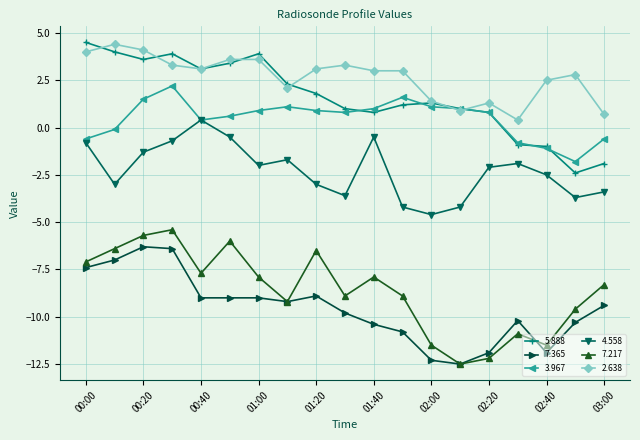

True or false: 7.365 has more than 1 interior local peaks.

True